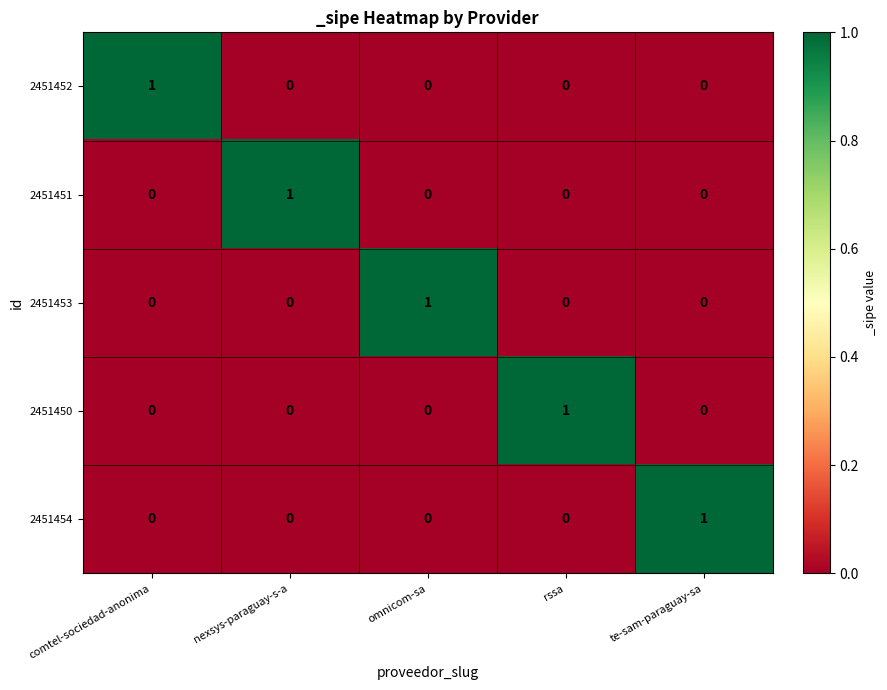

What is the difference between the highest and lowest values at comtel-sociedad-anonima?

1